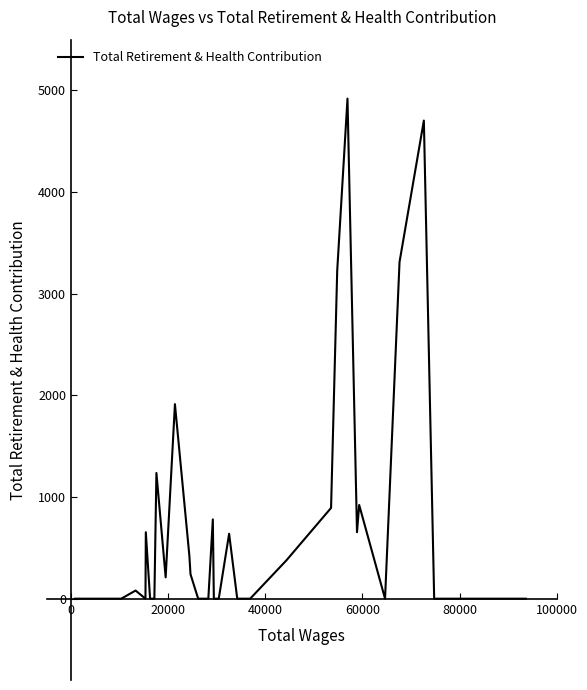

What is the greatest value displayed?

4920